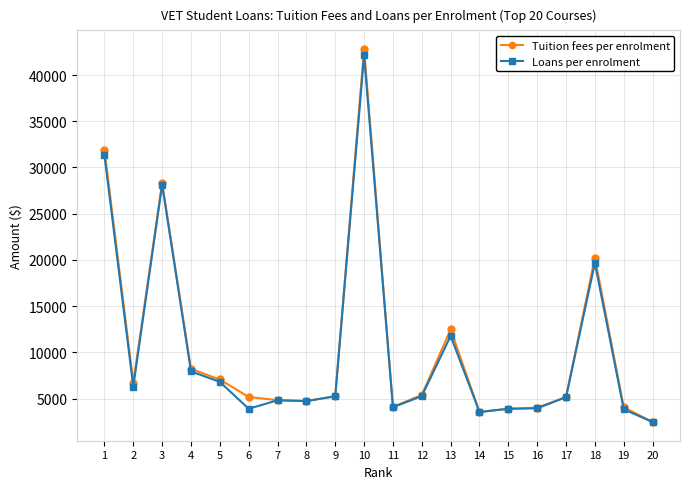

What is the sum of all Loans per enrolment values?

204940.5